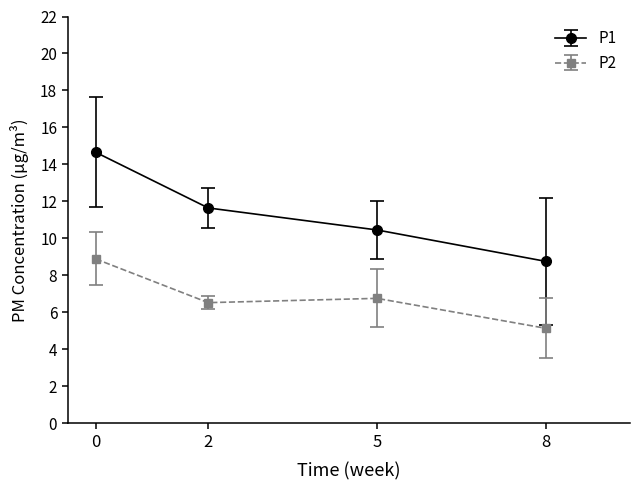

Which series has the widest spread of values?

P1